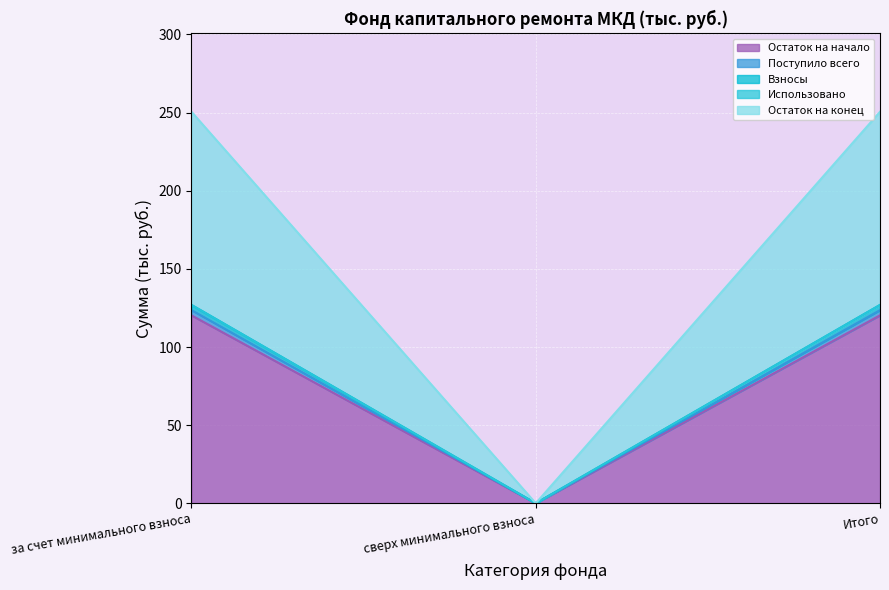

Is it true that Остаток на начало equals 82.5 at Итого?

False